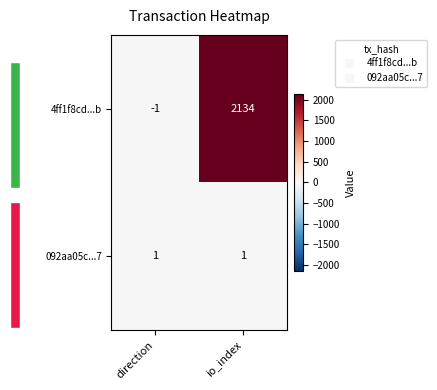

At direction, list the series in order from largest to smallest.

092aa05c...7, 4ff1f8cd...b